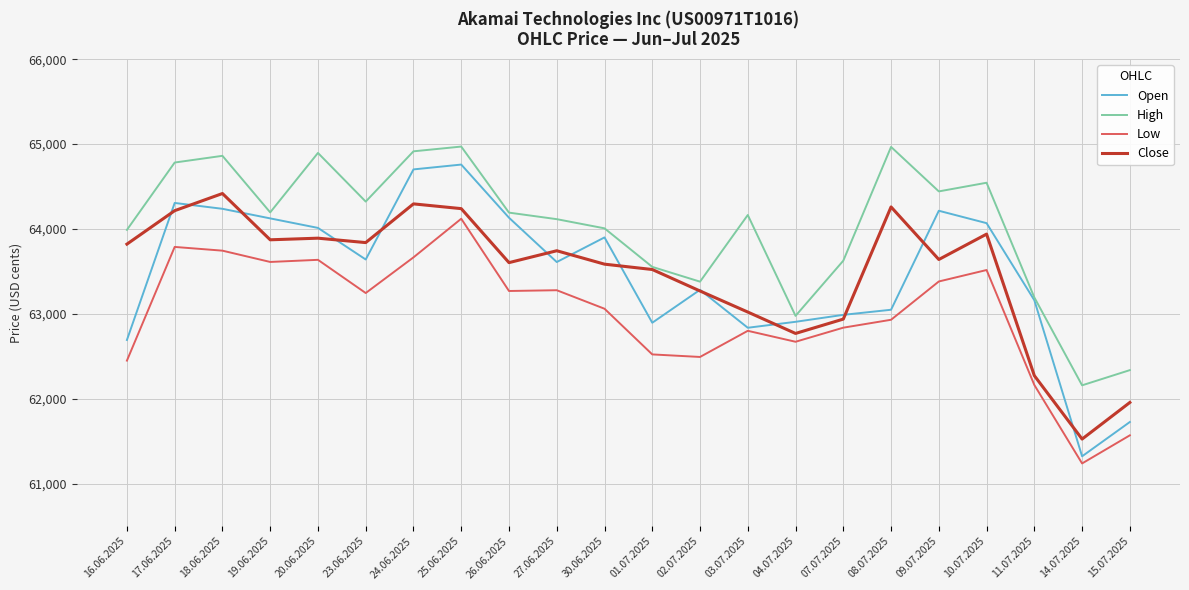

At which label is Open closest to 63041?

08.07.2025